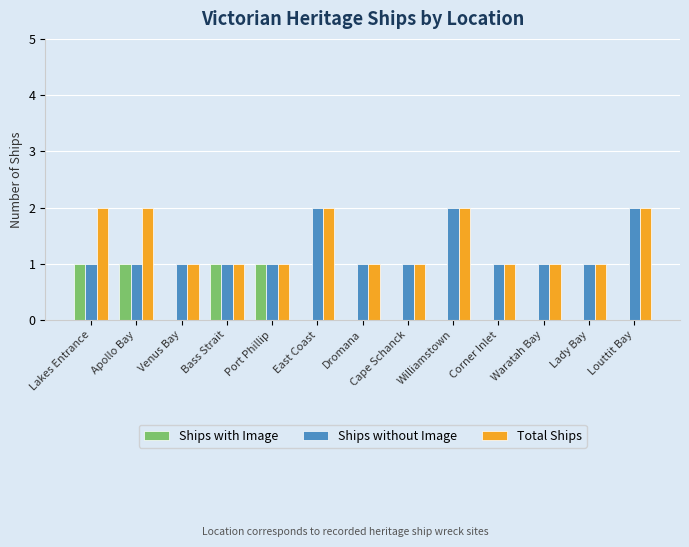

How many Ships with Image values are between 0 and 1?

13